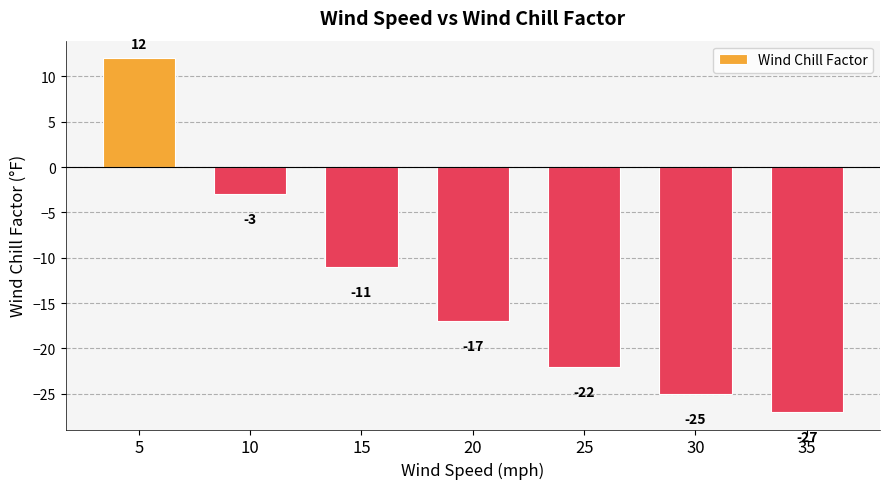

Rank the categories by value from lowest to highest.

35, 30, 25, 20, 15, 10, 5